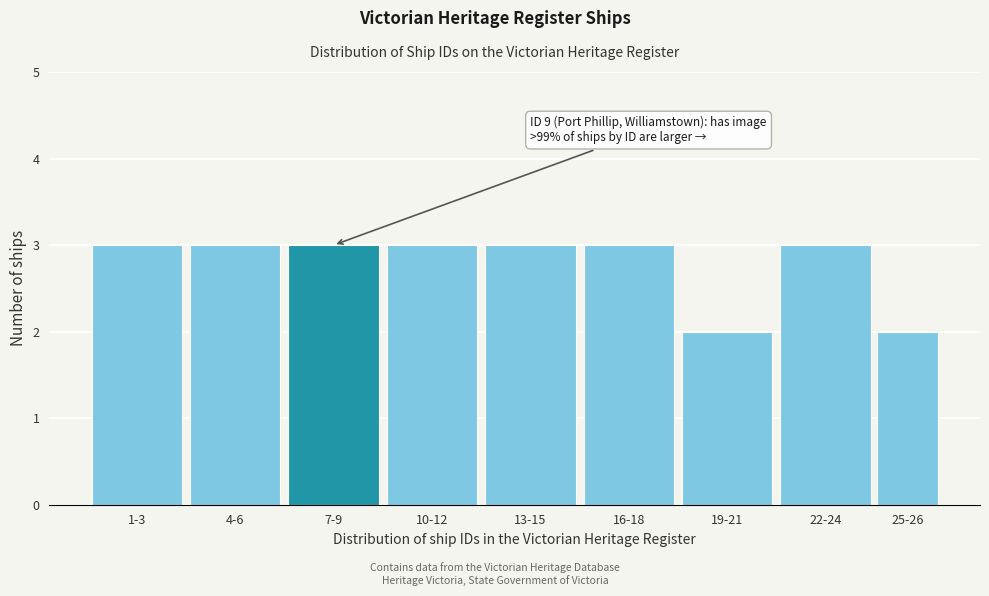

Reading left to right, list all the values displayed in this chart.

3	3	3	3	3	3	2	3	2